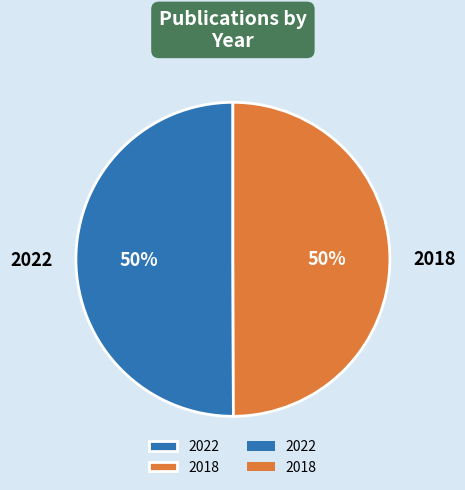

Approximately how many times larger is the value at 2022 compared to 2018?

1.0